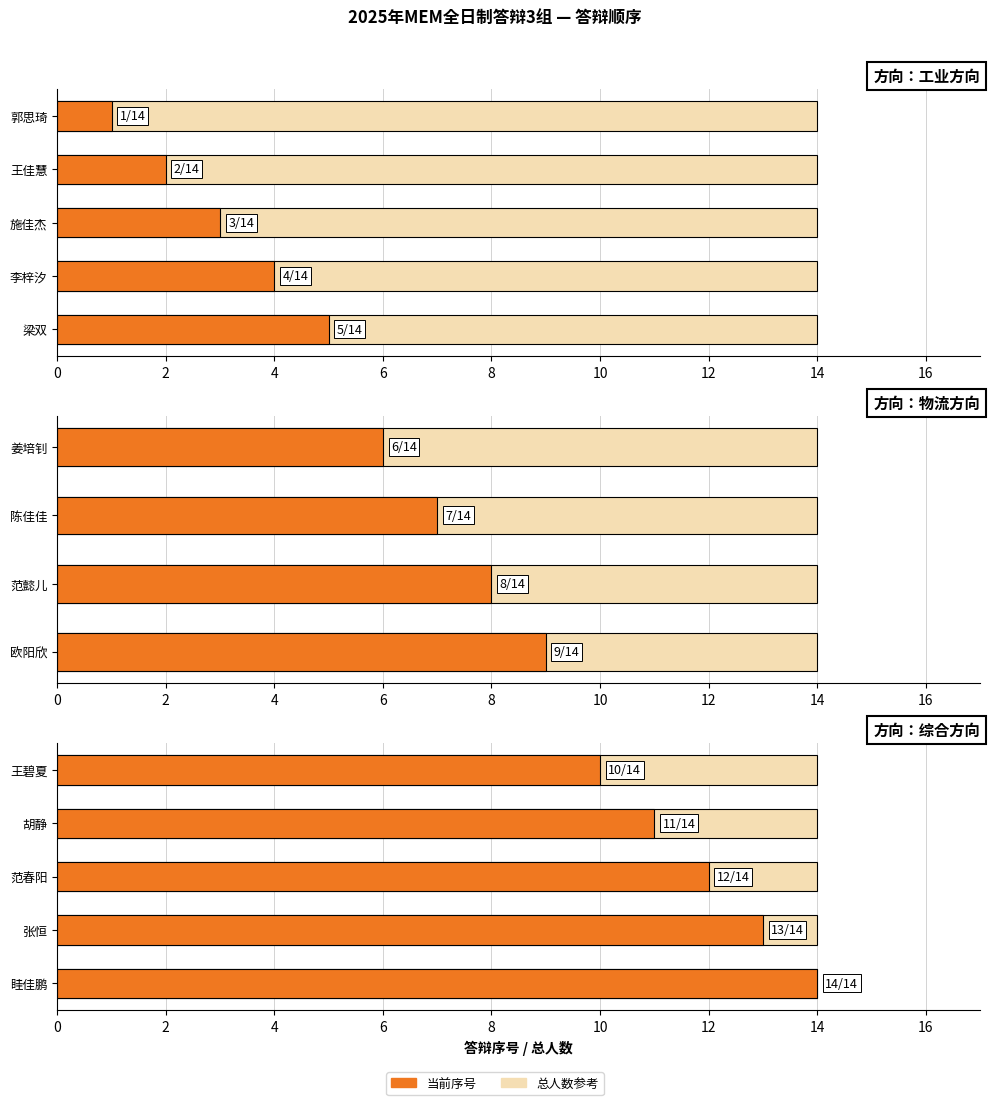

Count the 序号 values in the range 11 to 13.

3